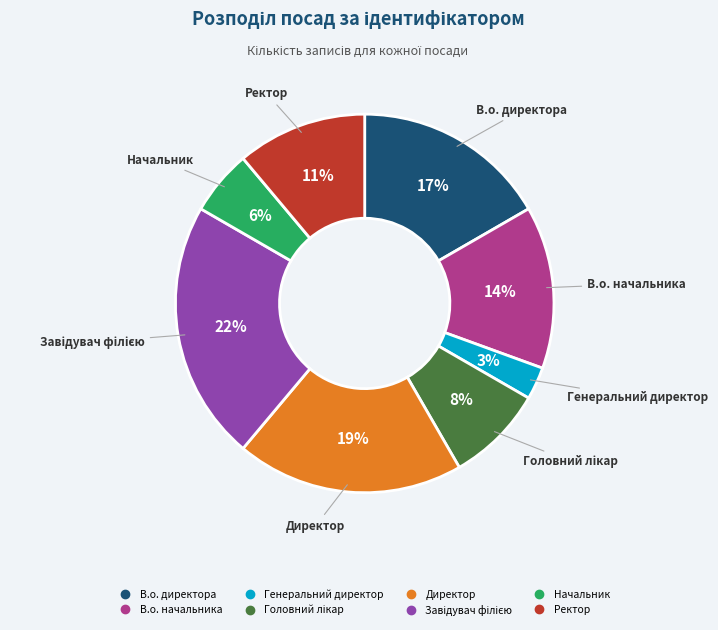

How many slices are in this pie chart?

8